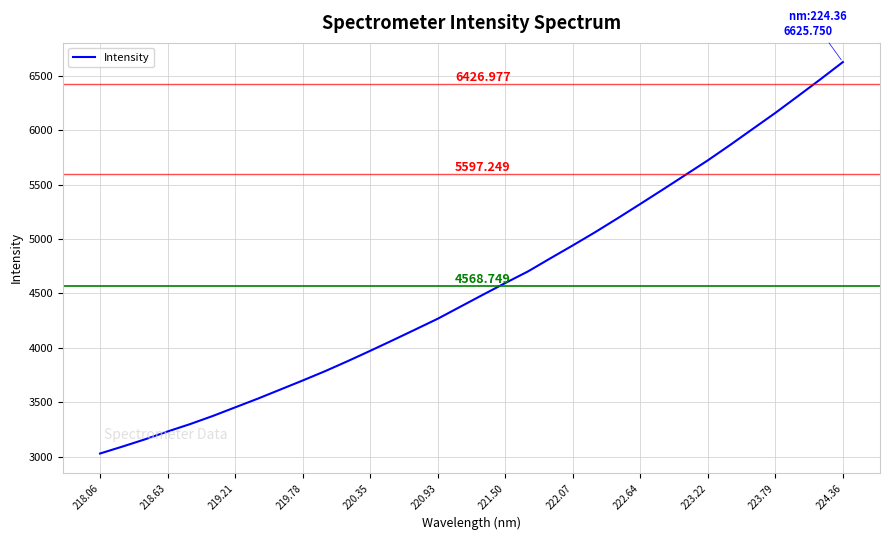

What is the sum of all values?

155337.5